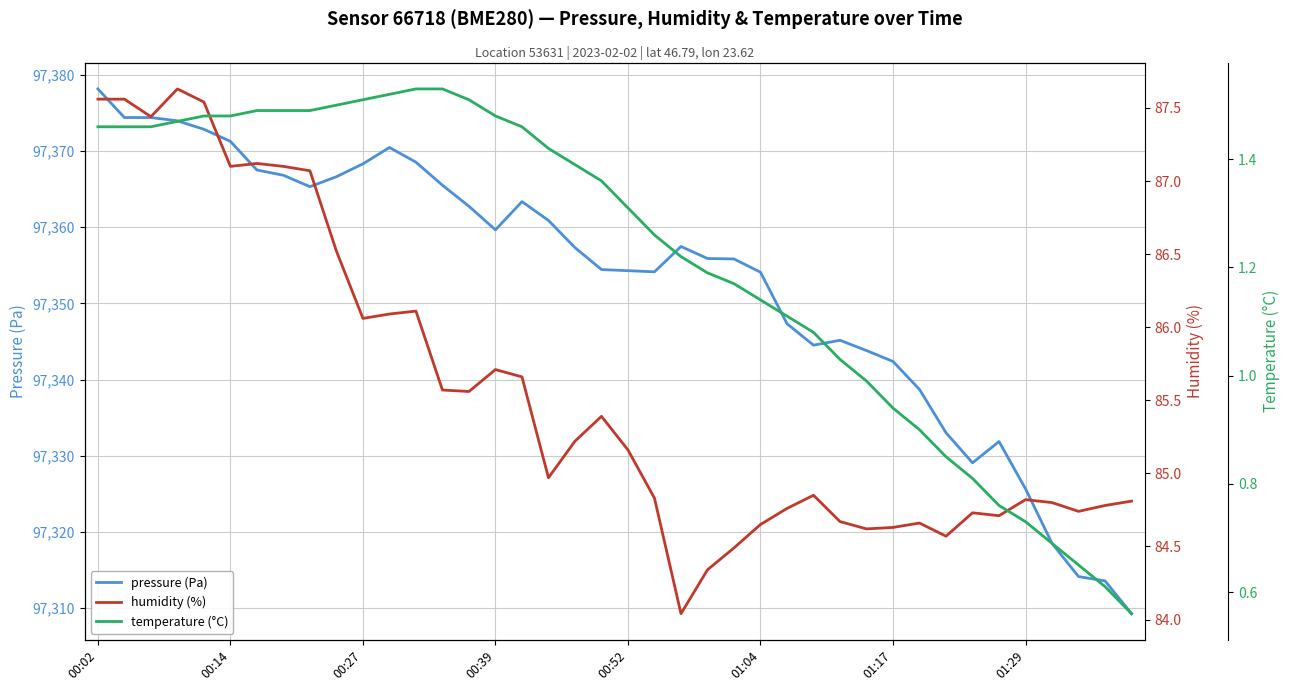

Rank the series by their maximum value, from lowest to highest.

temperature (°C), humidity (%), pressure (Pa)